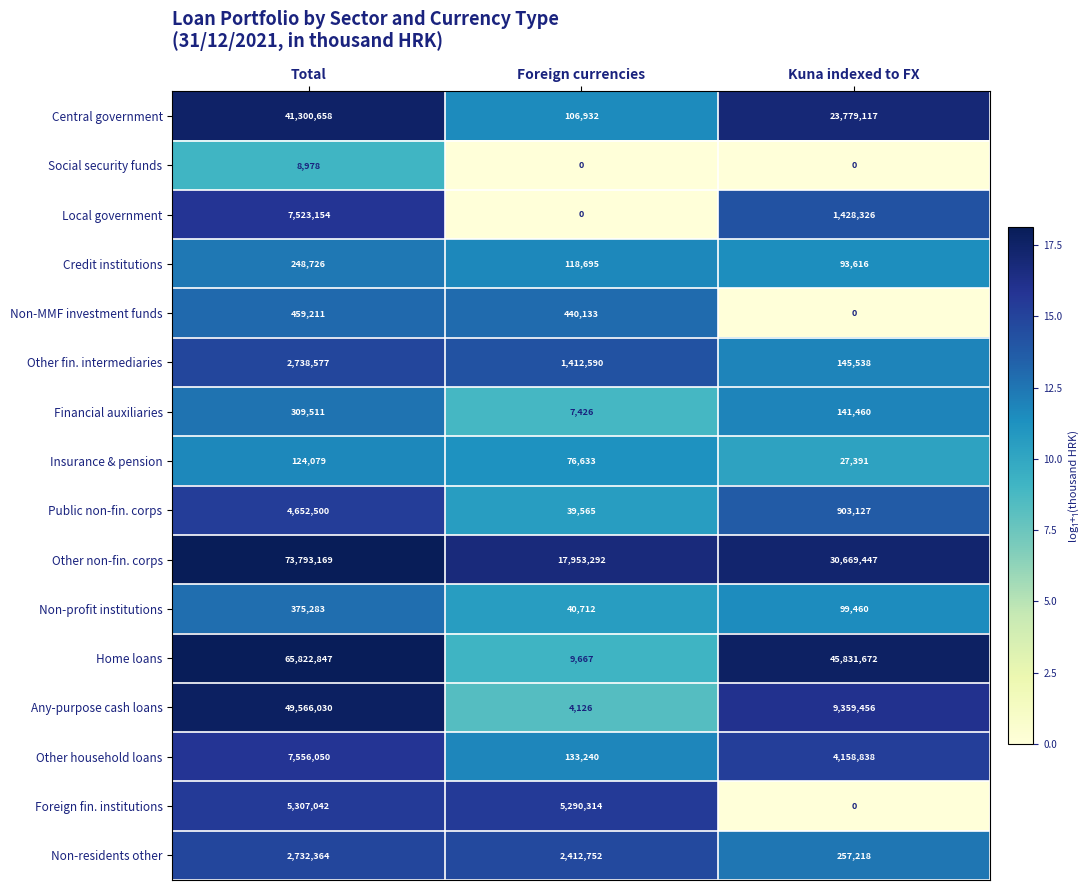

Which series has the largest total across all categories?

Other non-fin. corps